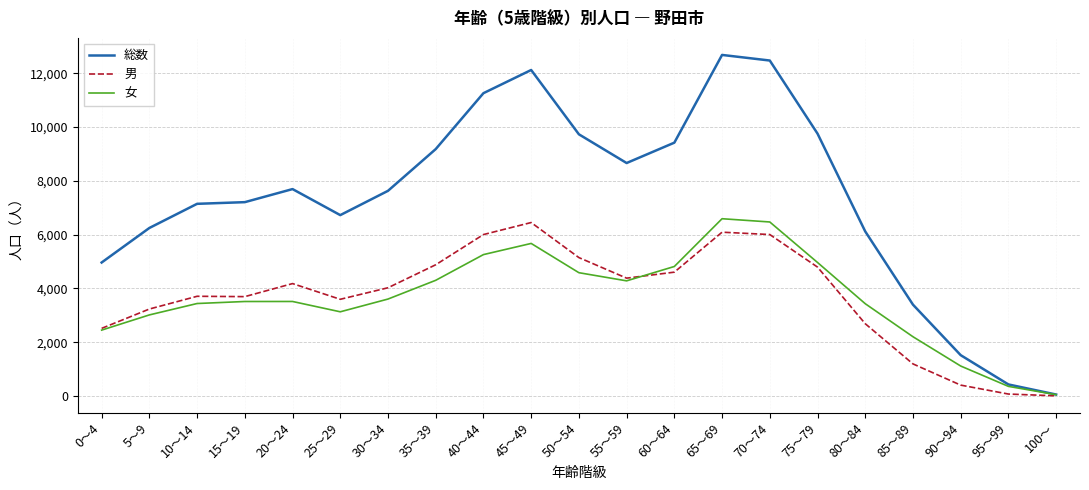

Which series has the largest range (max minus min)?

総数